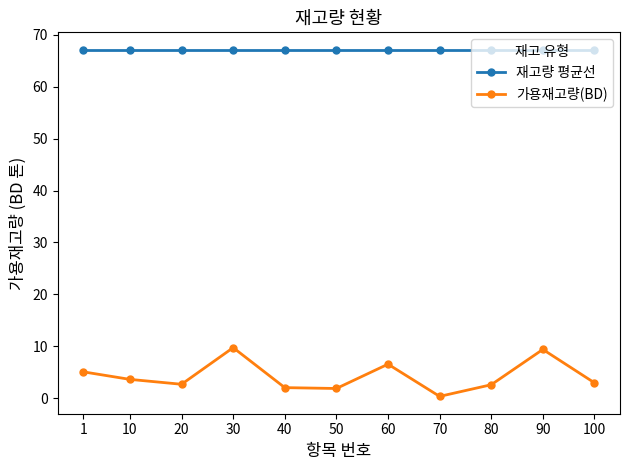

What is the value of the 재고량 평균선 point at the 6th from the left?

67.2